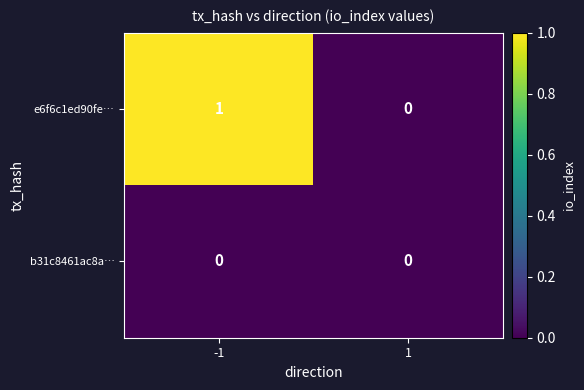

Which series has the largest total across all categories?

e6f6c1ed90fe…